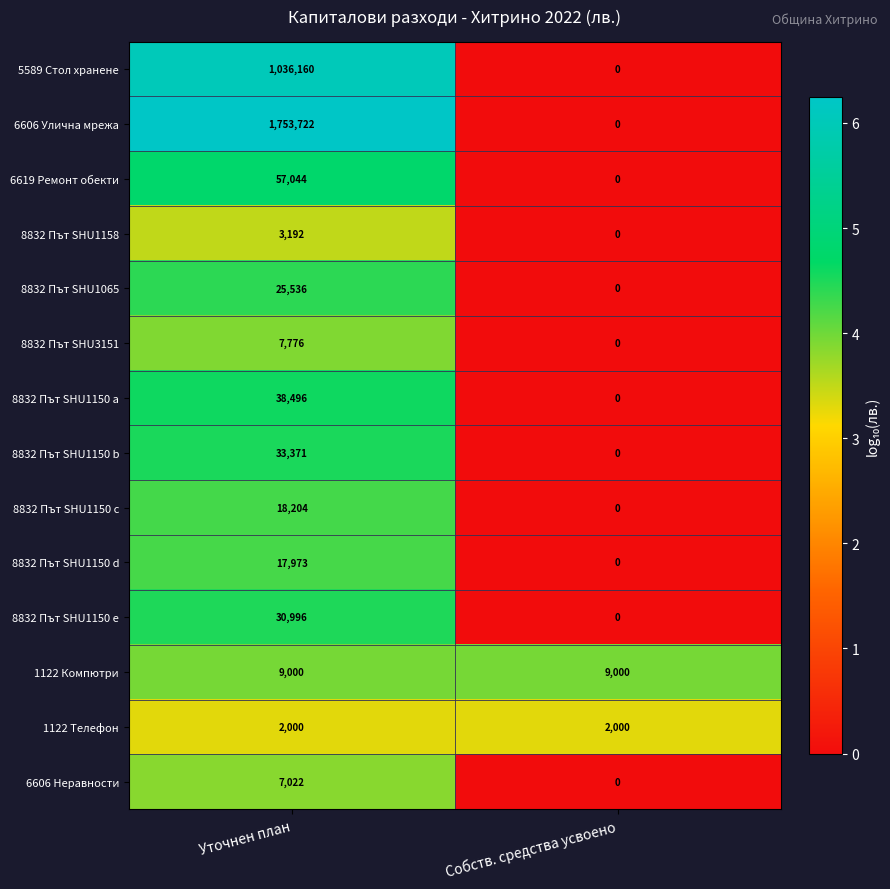

How many values in the 8832 Път SHU1150 c series are below 18204?

1